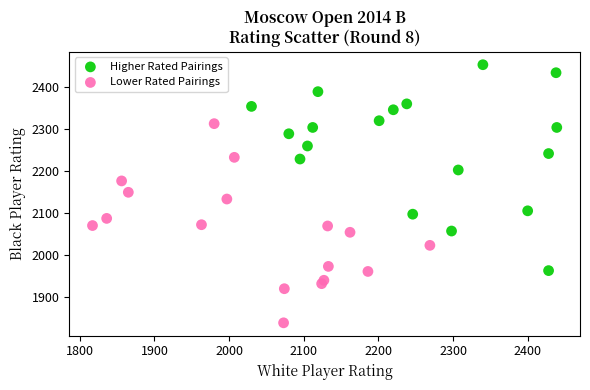

Which series contains the highest Y value?

Higher Rated Pairings